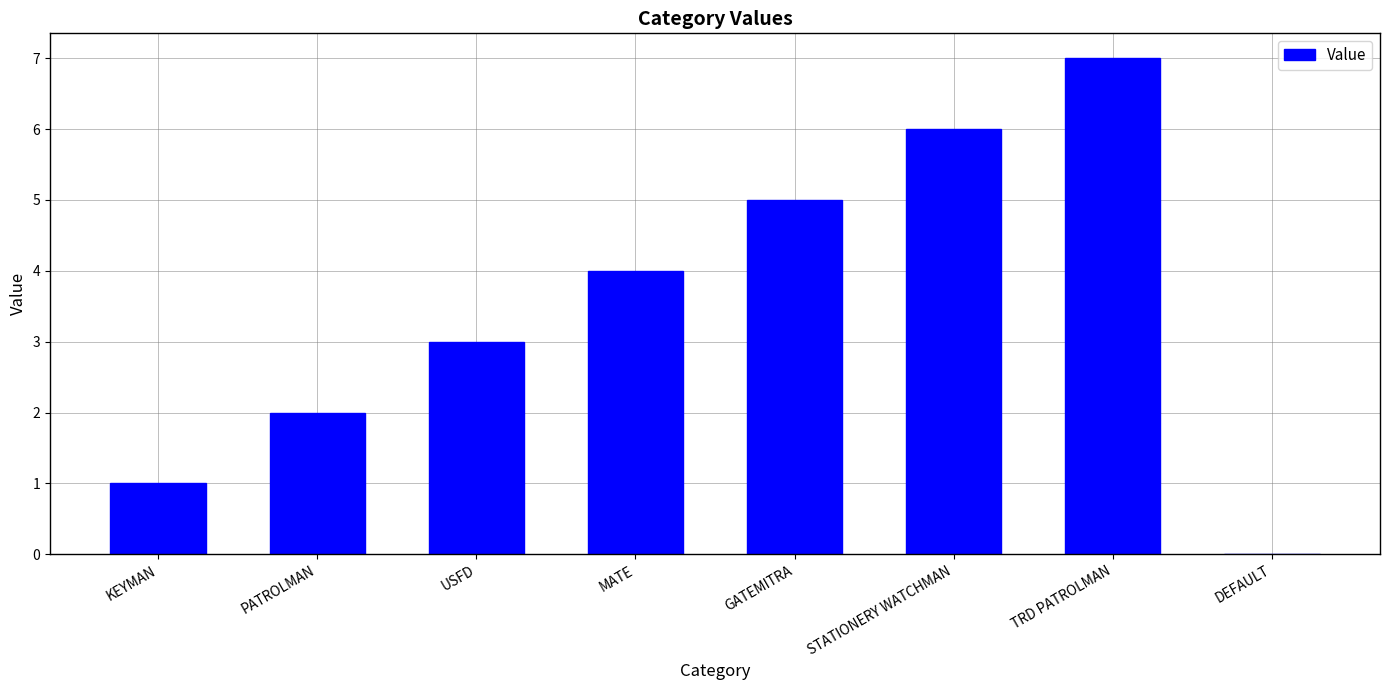

The chart shows a value of 2 at USFD. True or false?

False